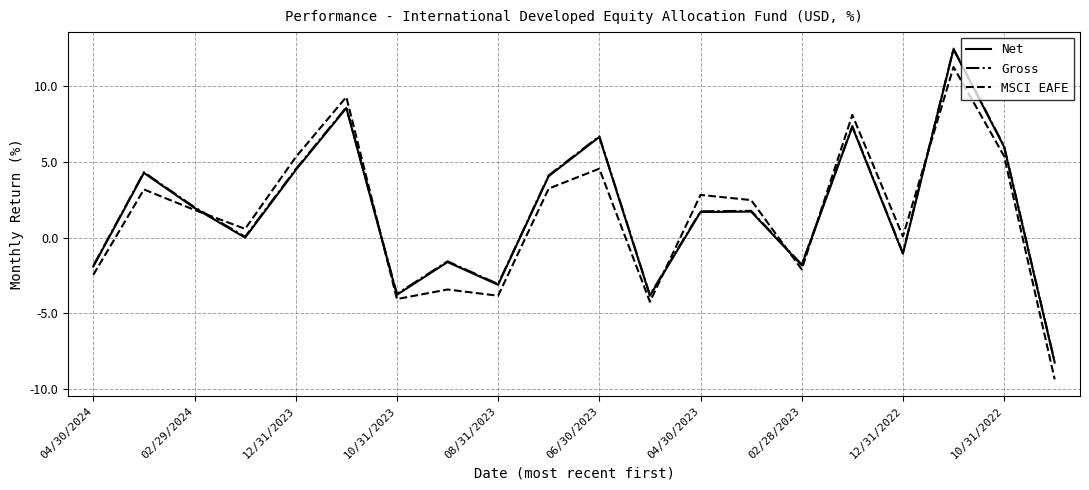

What is the highest value of the MSCI EAFE series?

11.3